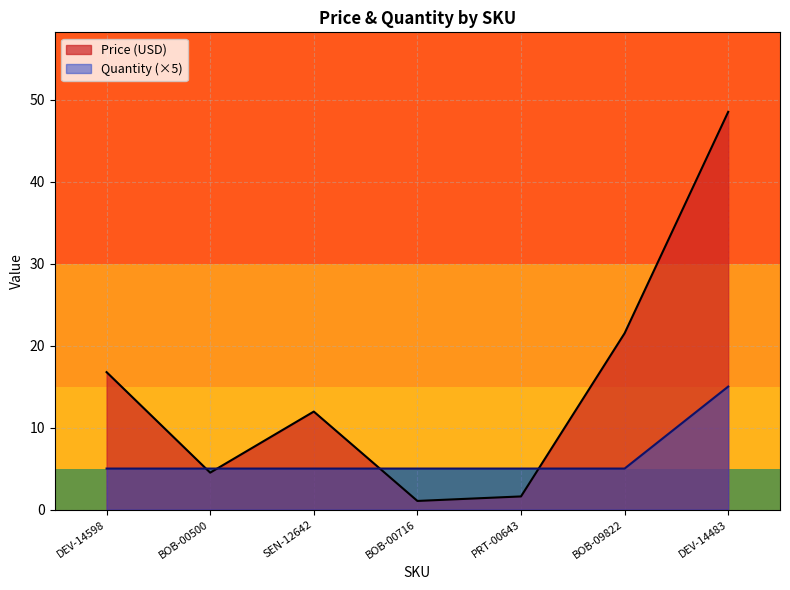

At which label does Price (USD) reach its minimum?

BOB-00716